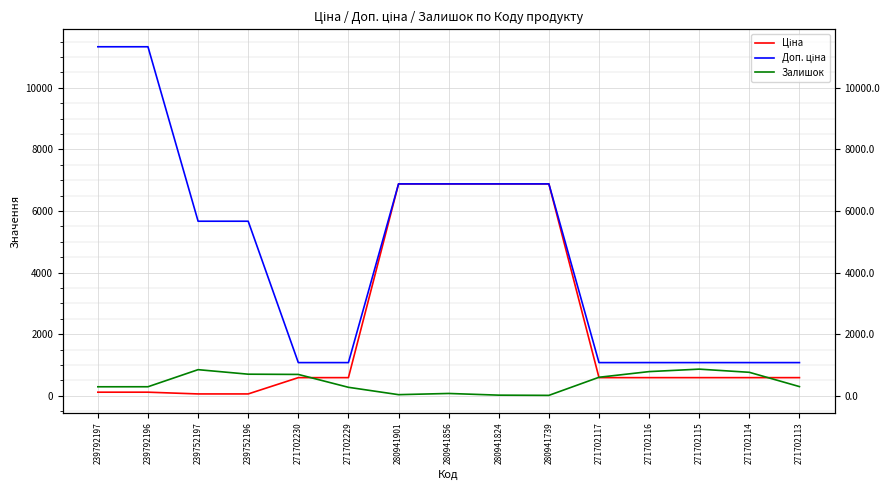

How many series are shown in this chart?

3